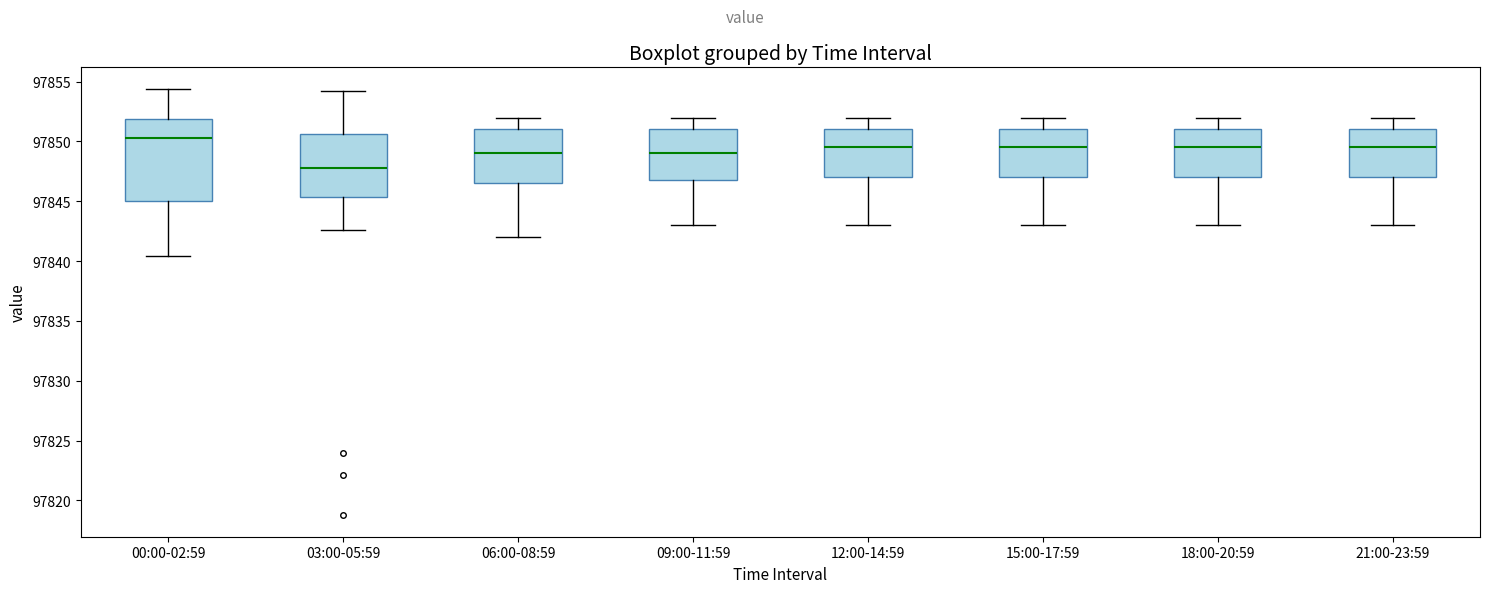

Which box's median line is the lowest?

03:00-05:59